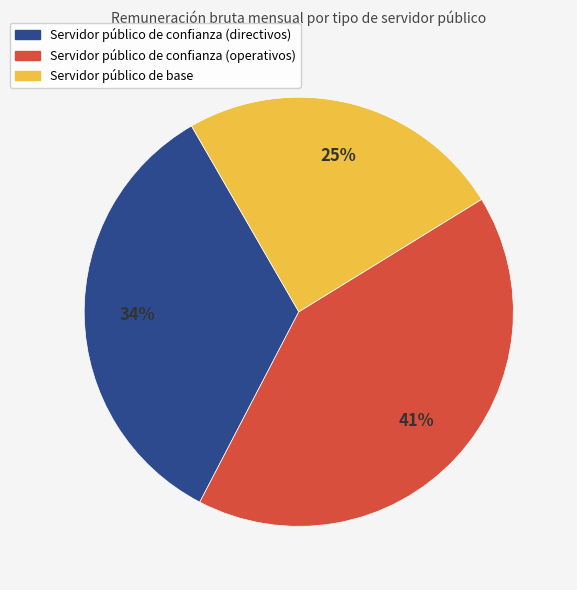

How many slices are in this pie chart?

3